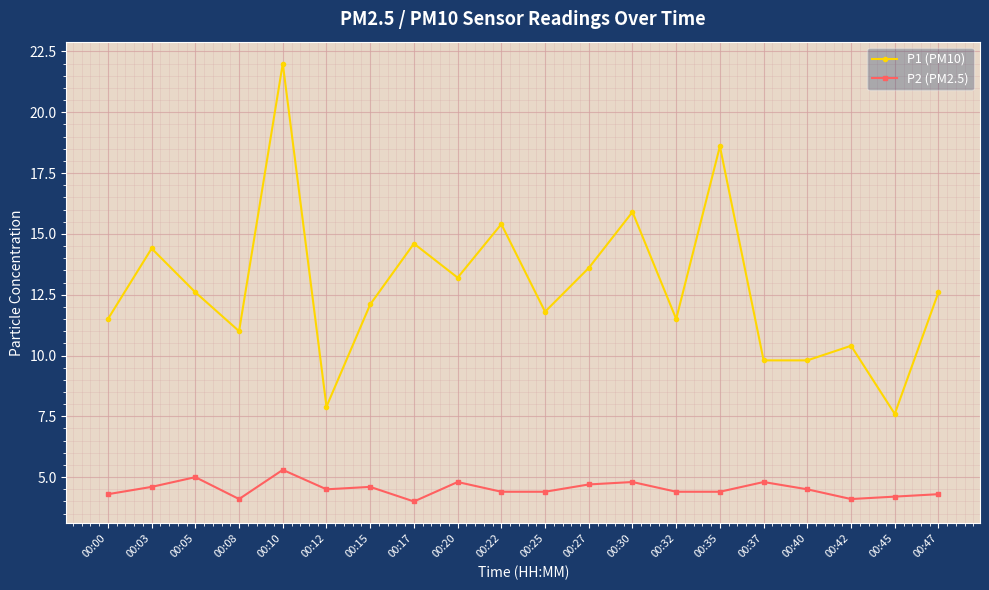

Reading left to right, transcribe all the data shown in this chart.

P1 (PM10): 11.5	14.4	12.6	11.0	22.0	7.9	12.1	14.6	13.2	15.4	11.8	13.6	15.9	11.5	18.6	9.8	9.8	10.4	7.6	12.6
P2 (PM2.5): 4.3	4.6	5.0	4.1	5.3	4.5	4.6	4.0	4.8	4.4	4.4	4.7	4.8	4.4	4.4	4.8	4.5	4.1	4.2	4.3